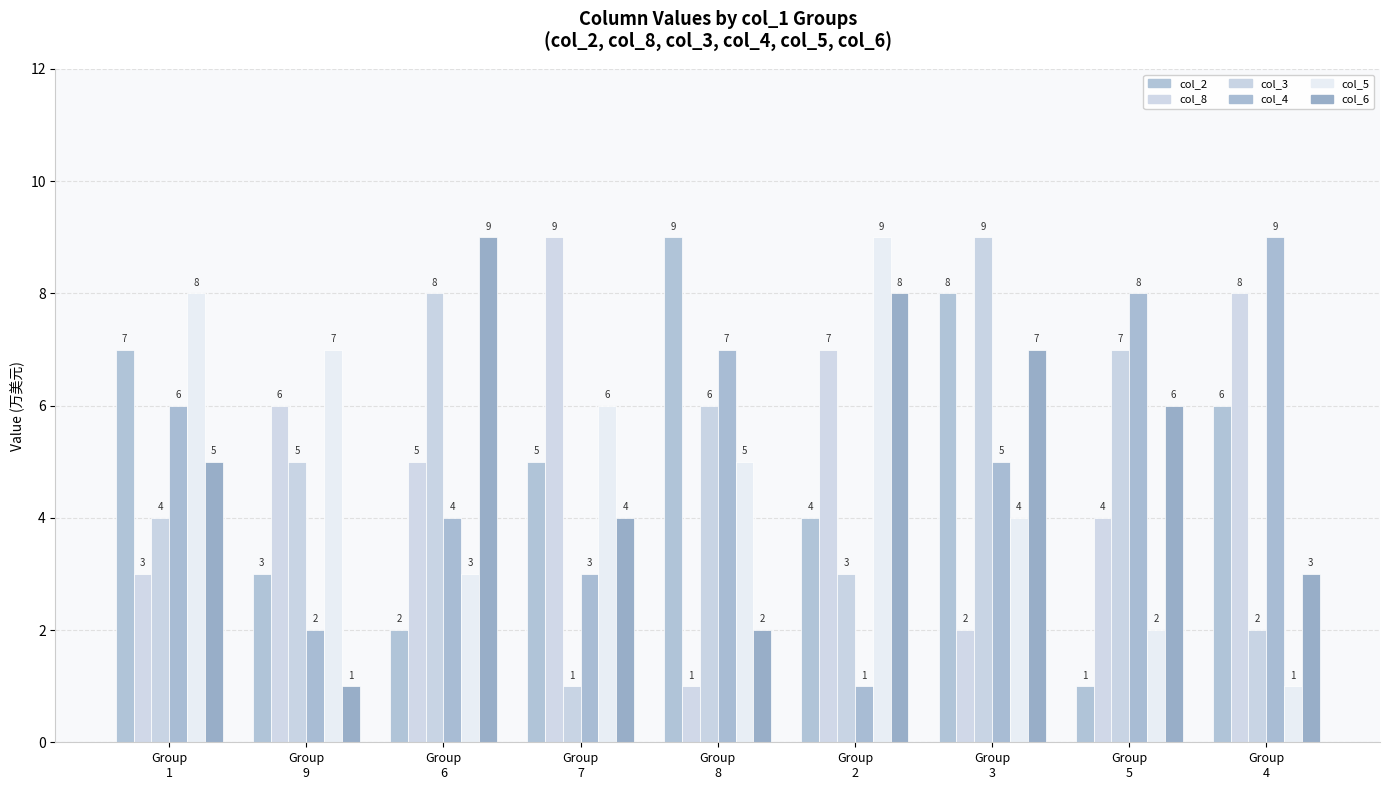

Which series has the largest total across all categories?

col_2